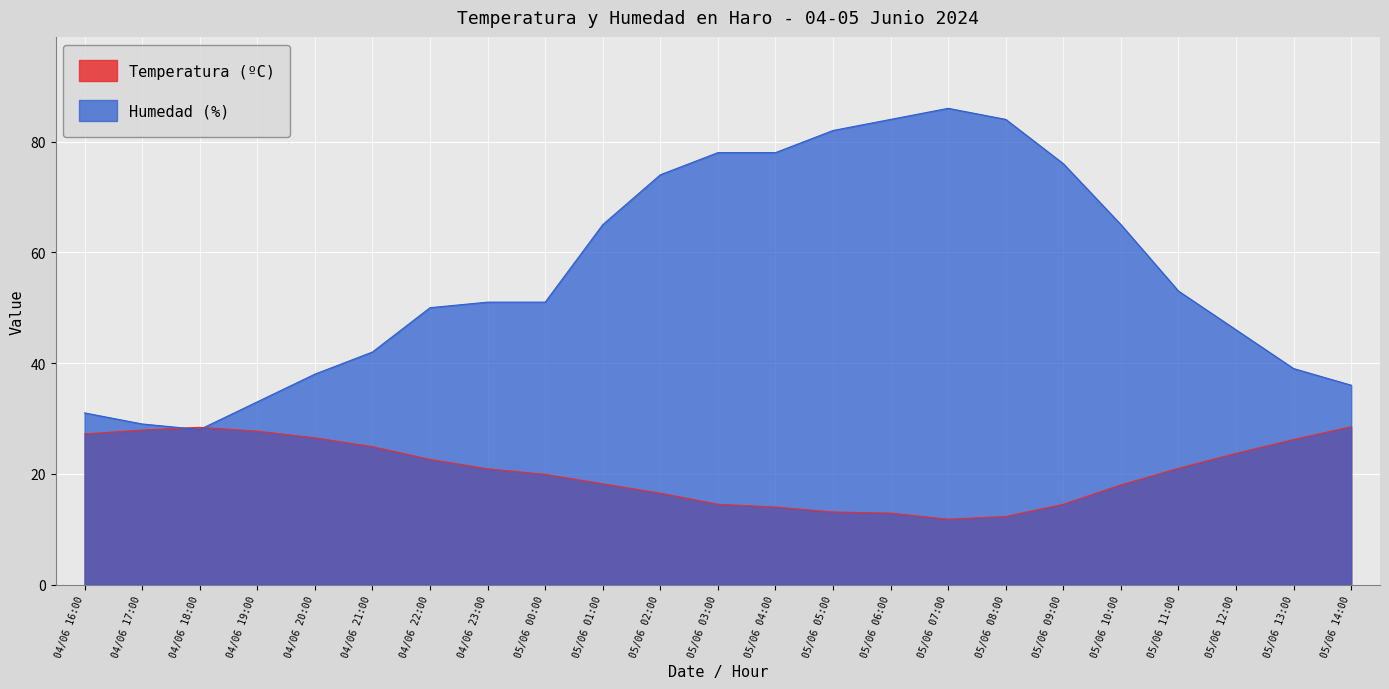

At which label does Temperatura (ºC) reach its minimum?

05/06 07:00